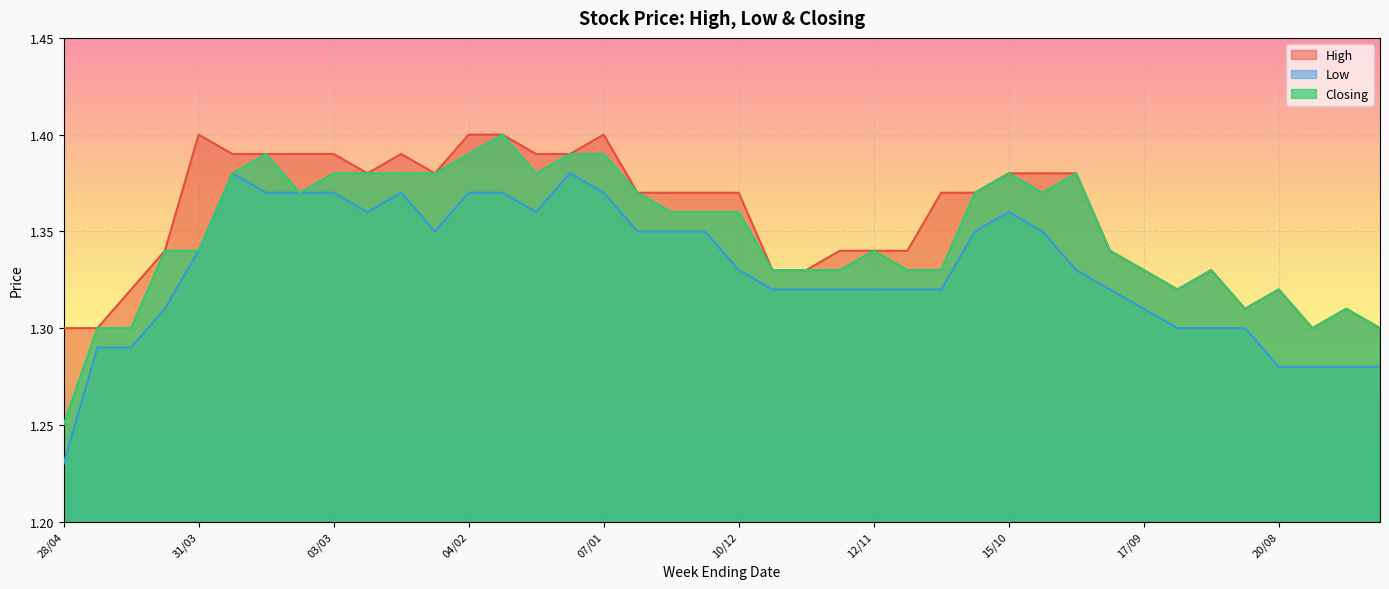

What are all the series names shown in the legend?

High, Low, Closing